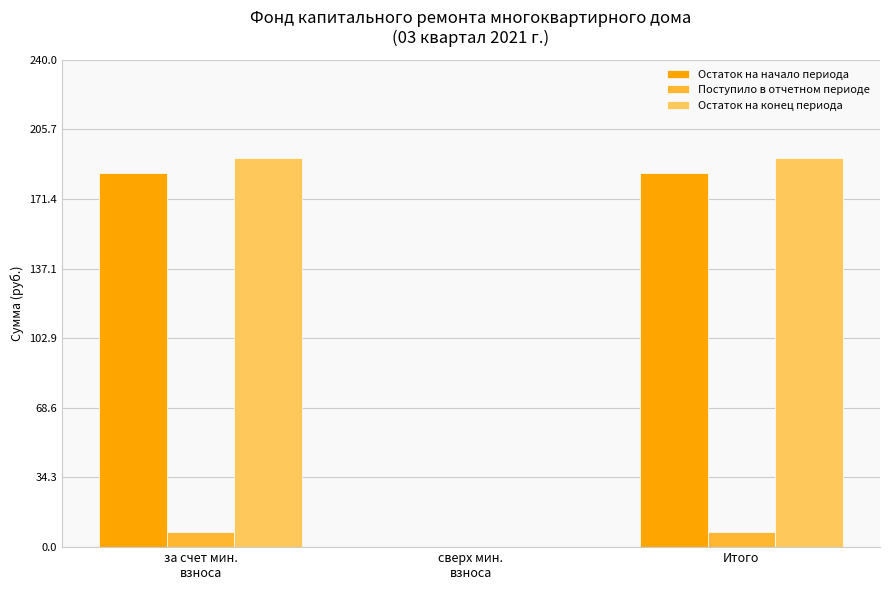

Are the bars grouped side by side (vs. stacked)?

Yes